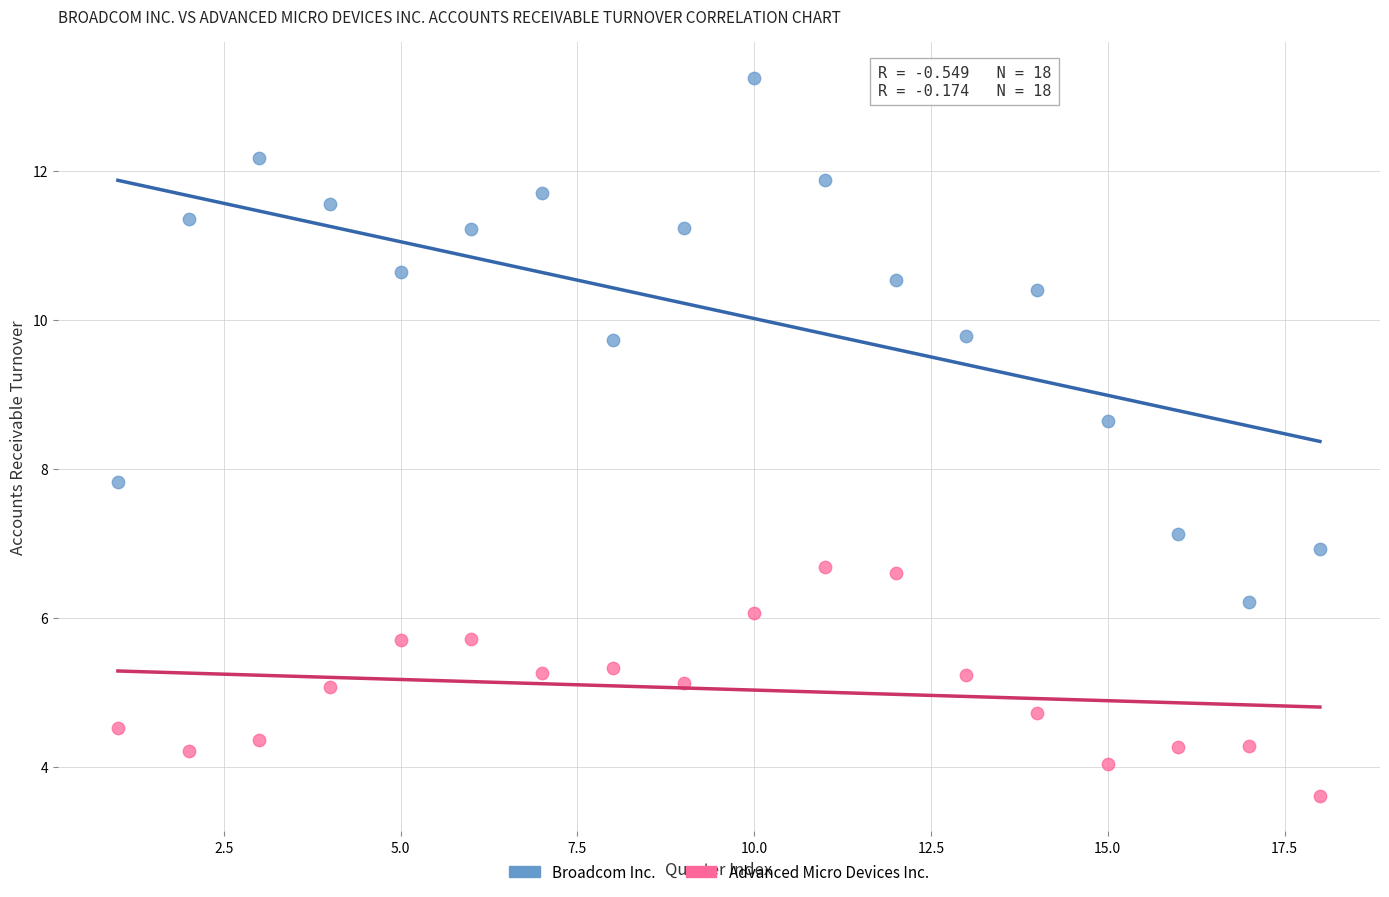

In the Broadcom Inc. series, what Y value is closest to 9?

8.6